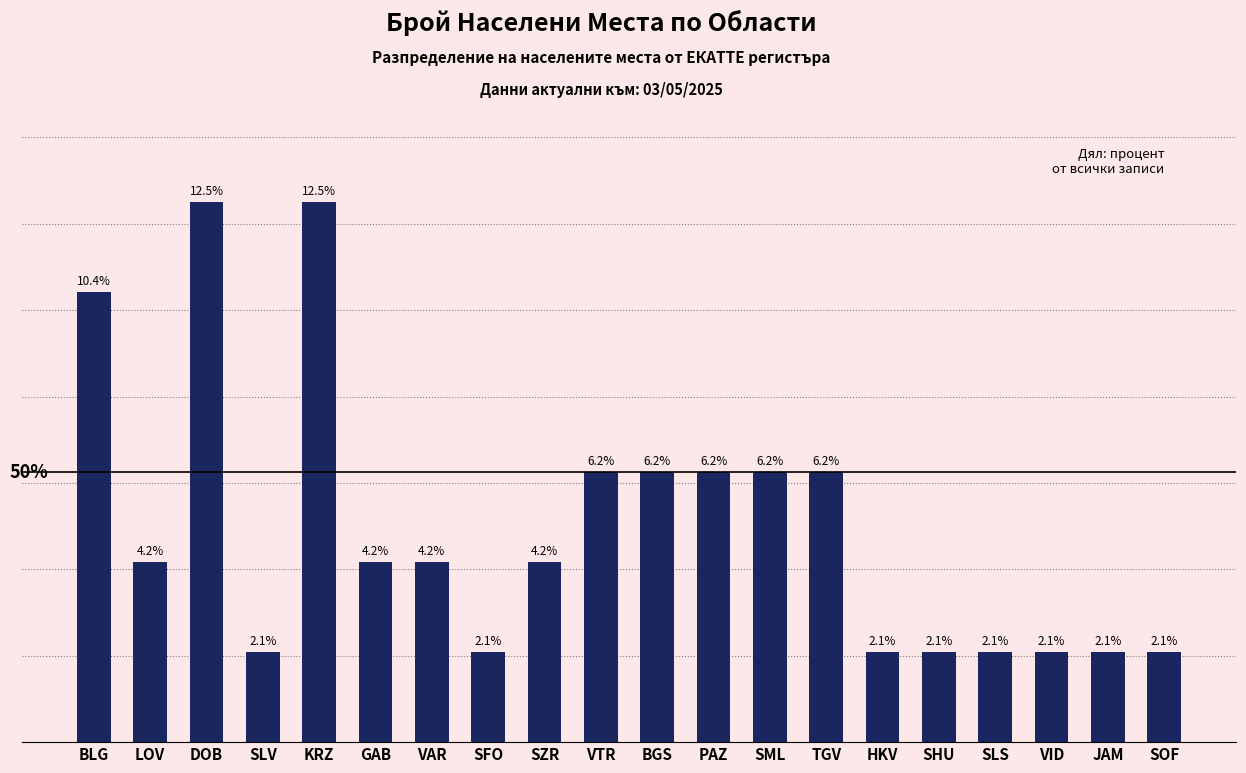

Between TGV and DOB, which is larger?

DOB